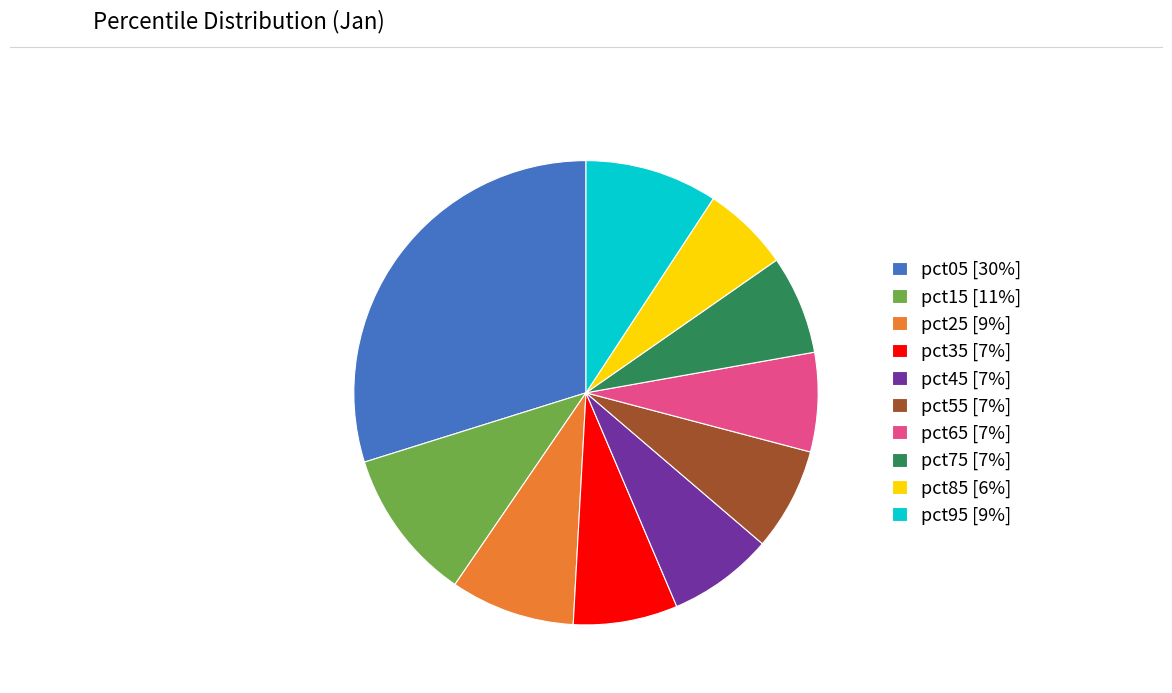

Is the sum of pct95 [9%] and pct65 [7%] greater than half?

No